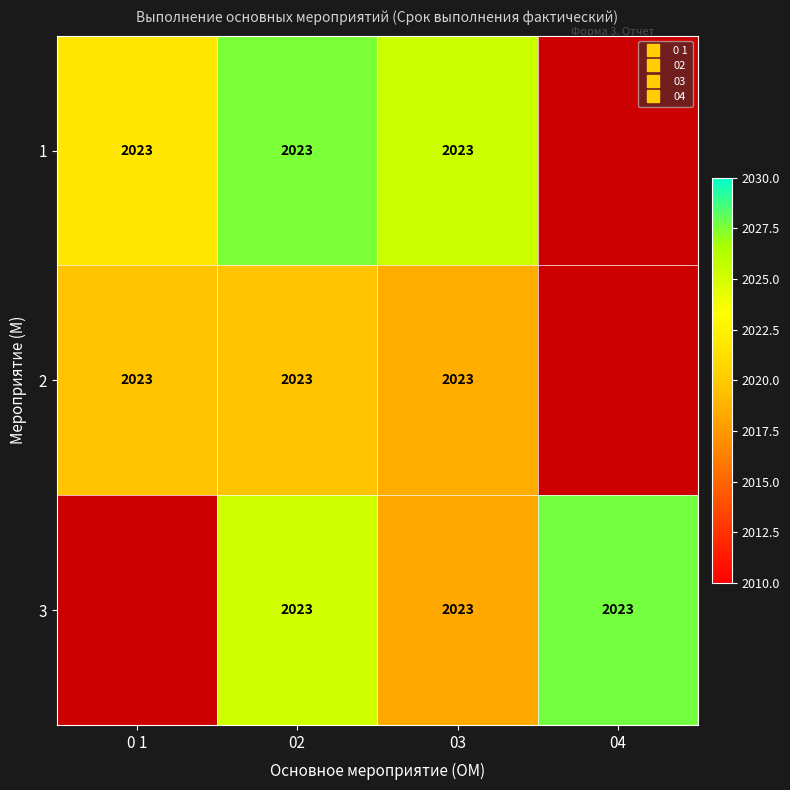

Where is 1 nearest to the value 2024?

03